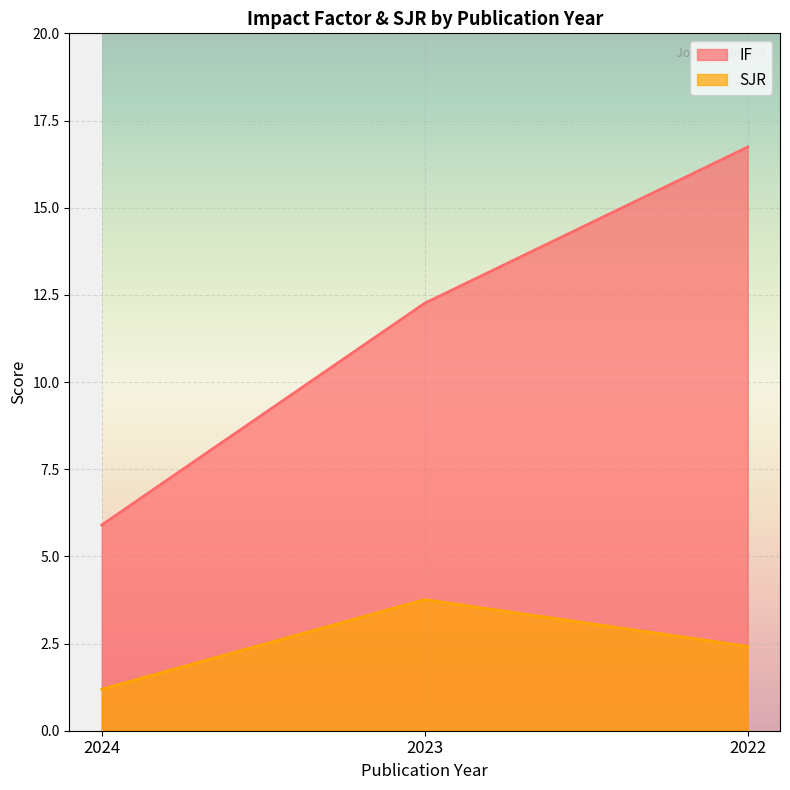

How many distinct data groups are displayed?

2